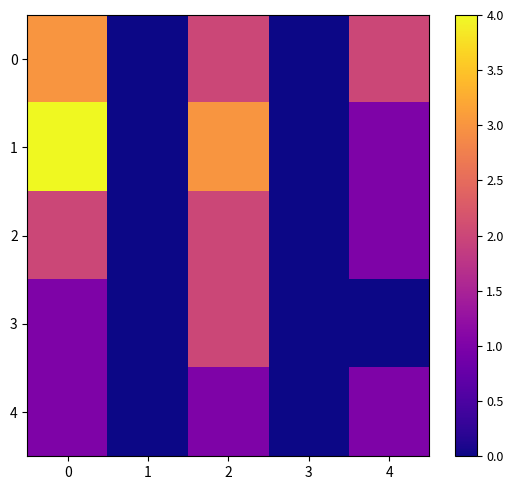

Reading left to right, list all the values displayed in this chart.

0: 0=3	1=0	2=2	3=0	4=2
1: 0=4	1=0	2=3	3=0	4=1
2: 0=2	1=0	2=2	3=0	4=1
3: 0=1	1=0	2=2	3=0	4=0
4: 0=1	1=0	2=1	3=0	4=1